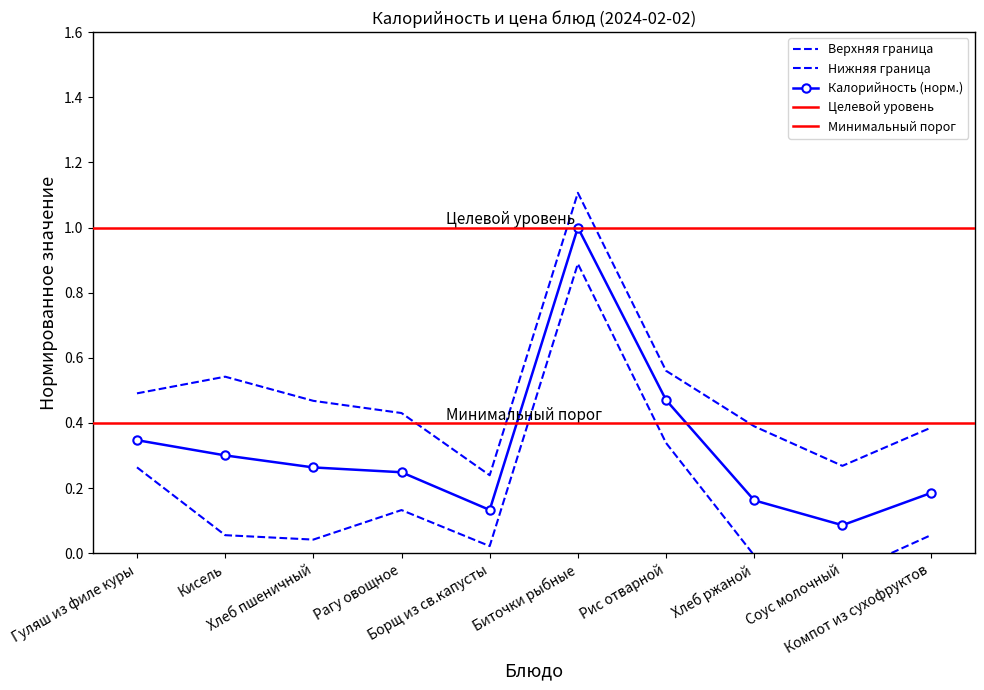

What is the approximate value at Биточки рыбные?

1.0